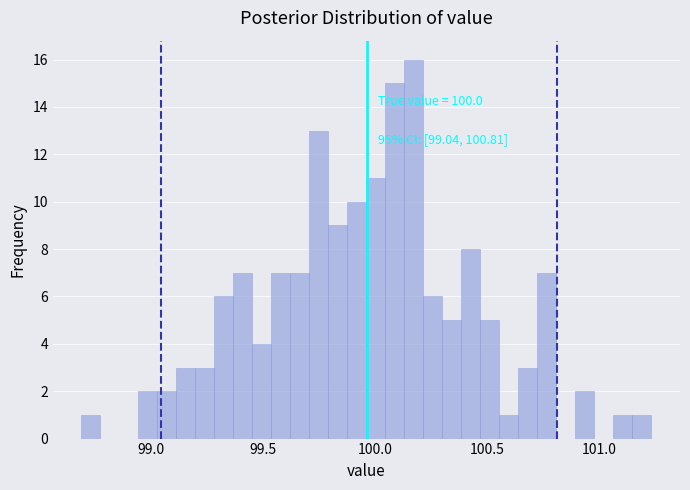

Read against the x-axis, roughly where is the centre of the tallest bar?

100.15